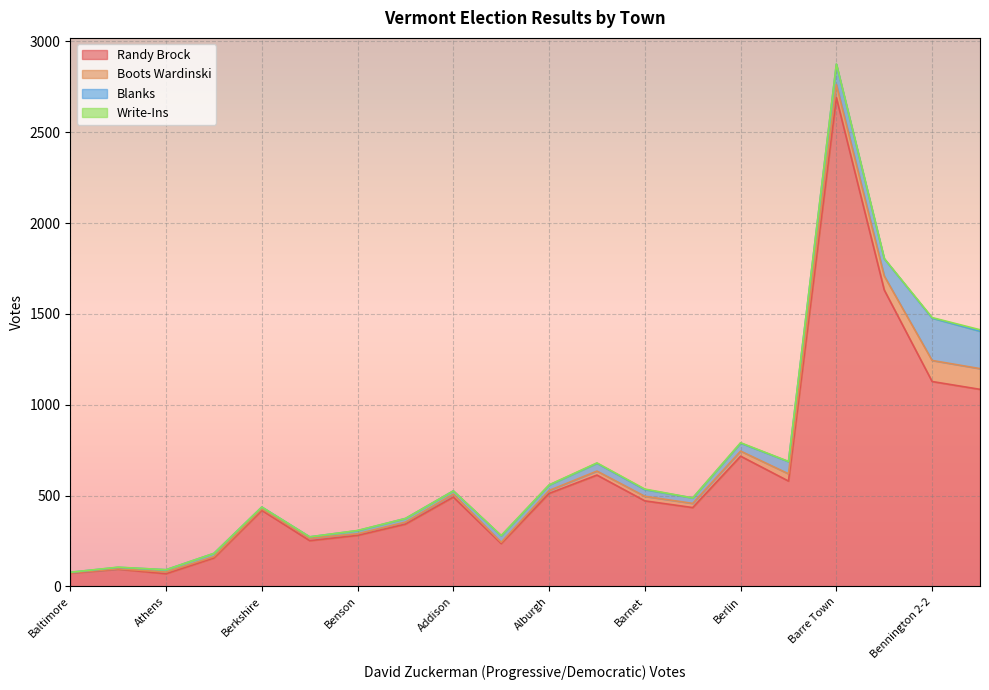

The Blanks series shows 10 at Berkshire. True or false?

True